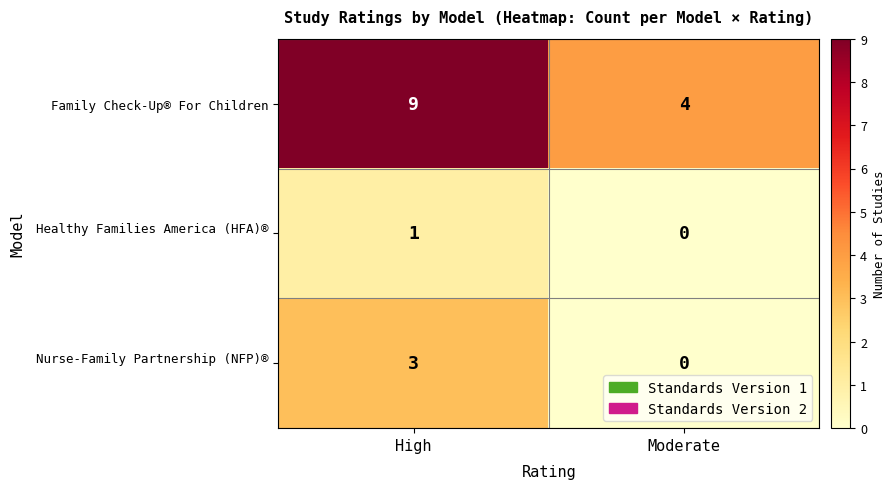

At how many categories does at least one series exceed 5?

1